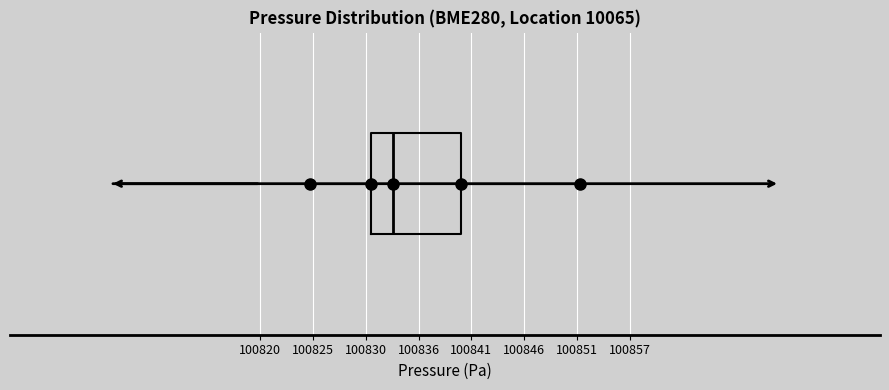

Read this box plot against the x-axis: the position of the median line, the range covered by the box, and the ends of both whiskers. The values are not printed on the chart, so give them approximately, as read against the axis.

median 100833, box 100831 to 100840, whiskers 100825 to 100852